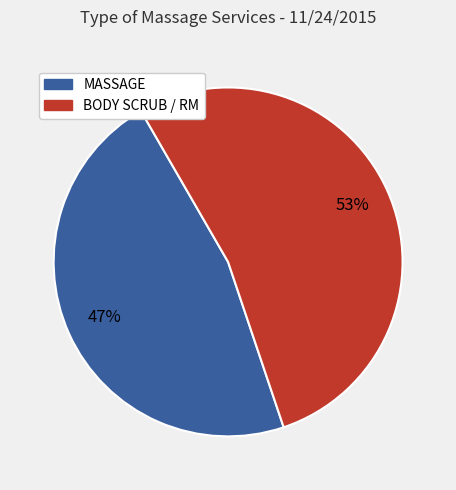

Is the sum of BODY SCRUB / RM and MASSAGE greater than half?

Yes